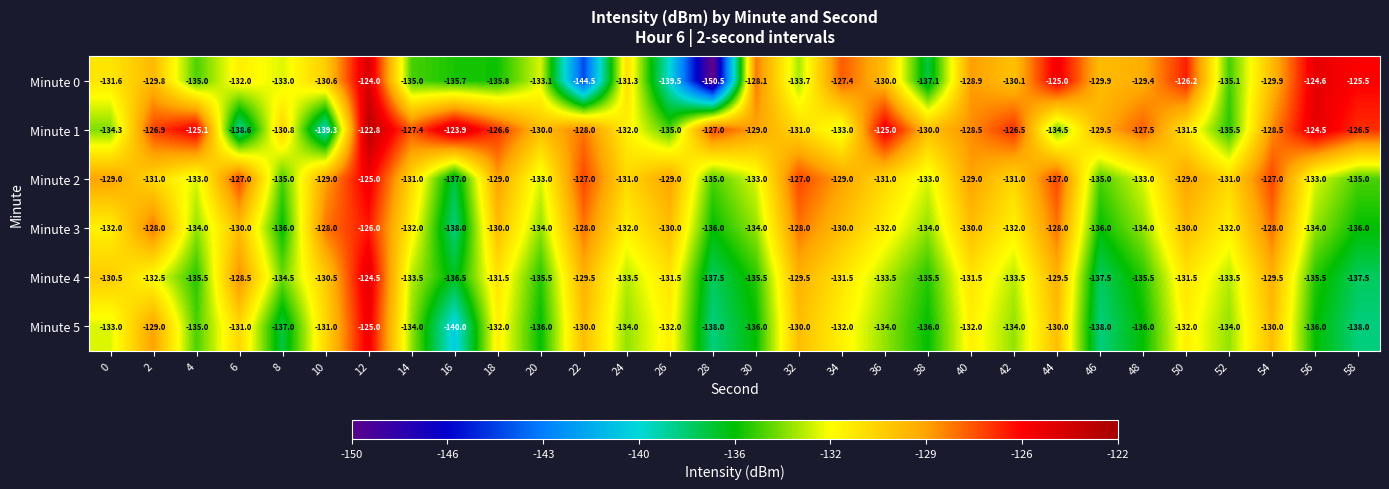

Rank the series at 30 from highest to lowest value.

Minute 0, Minute 1, Minute 2, Minute 3, Minute 4, Minute 5